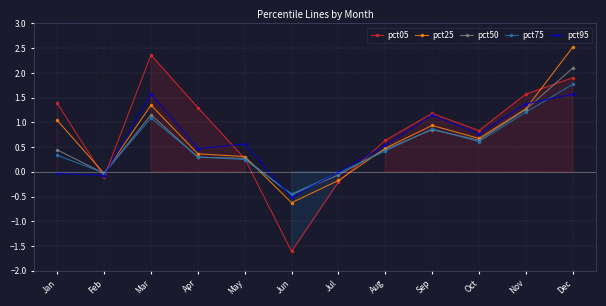

At which category is the sum across all series the highest?

Dec